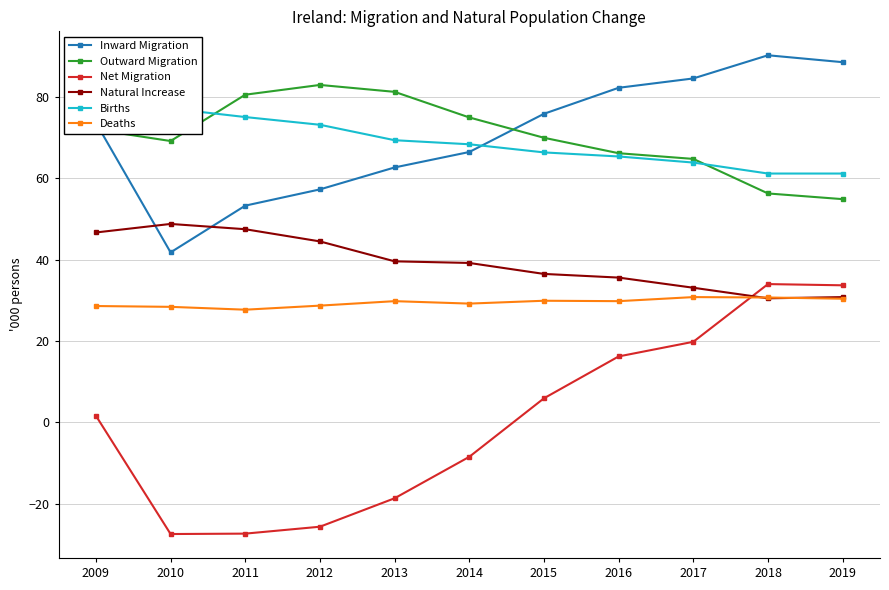

Count the number of categories in the chart.

11